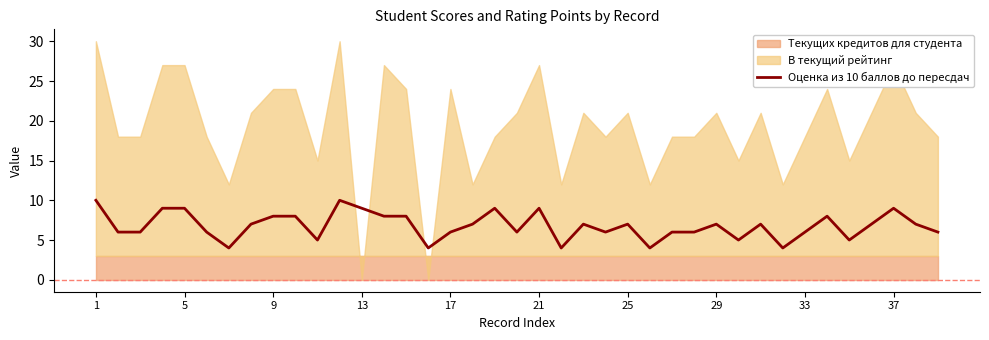

The Оценка из 10 баллов до пересдач series shows 13 at 21. True or false?

False